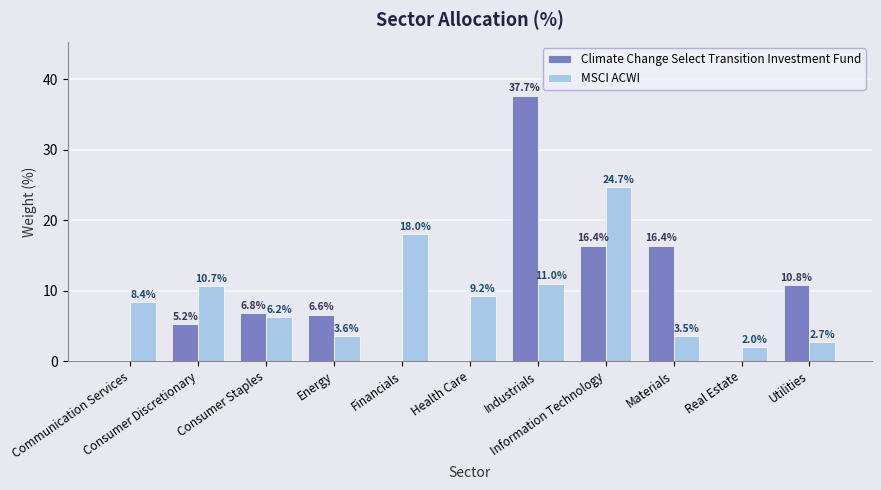

What is the sum of all MSCI ACWI values?

100.0